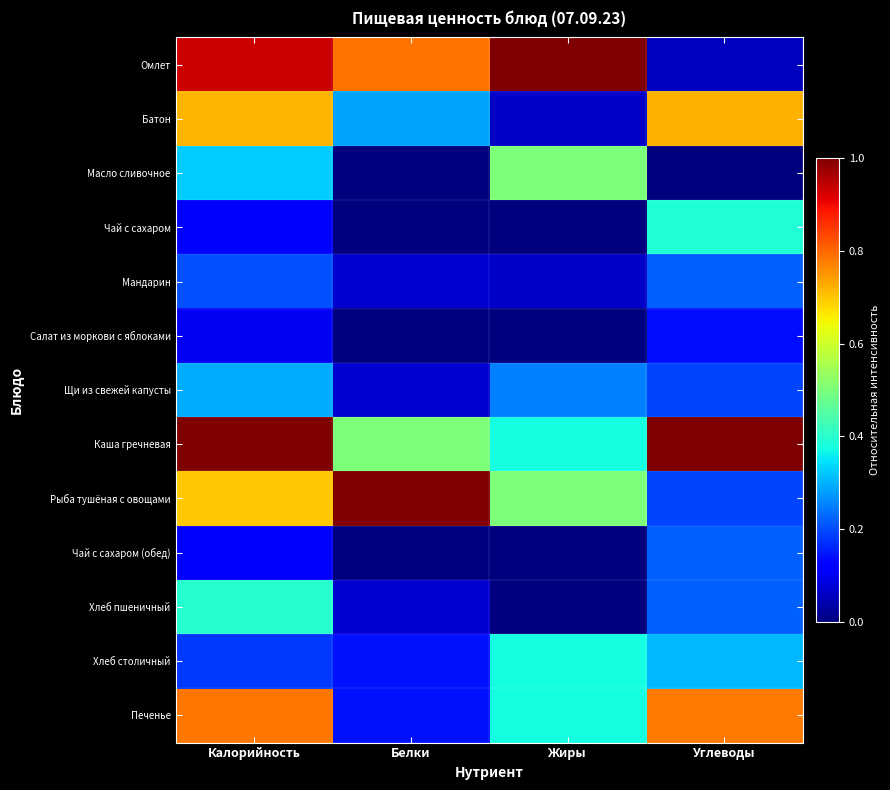

How many data points does each series have?

4